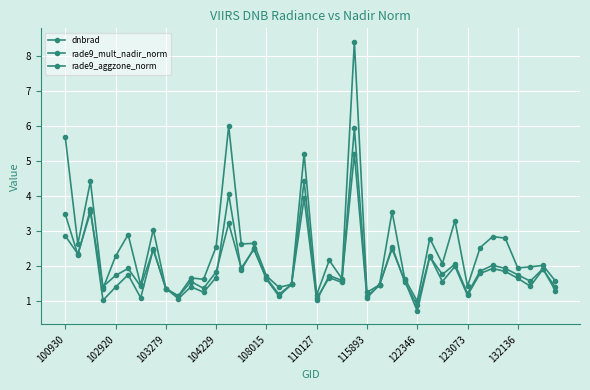

How many categories are shown in the chart?

40